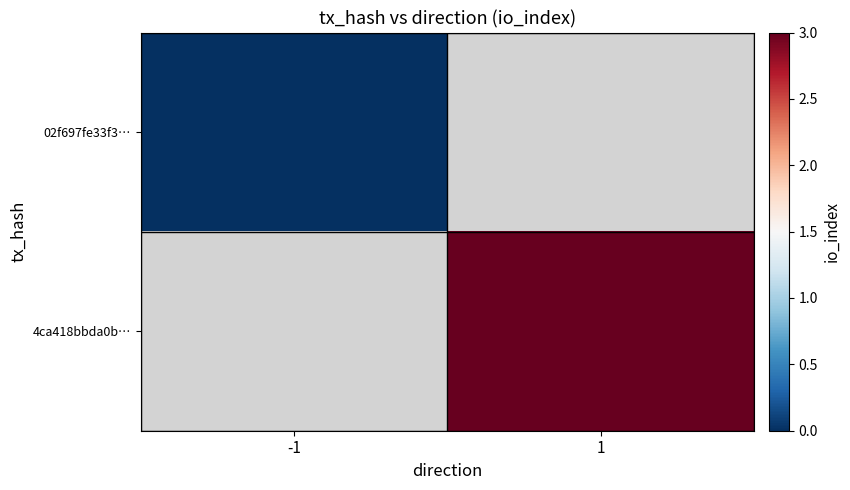

Where is 02f697fe33f3… nearest to the value 0?

-1